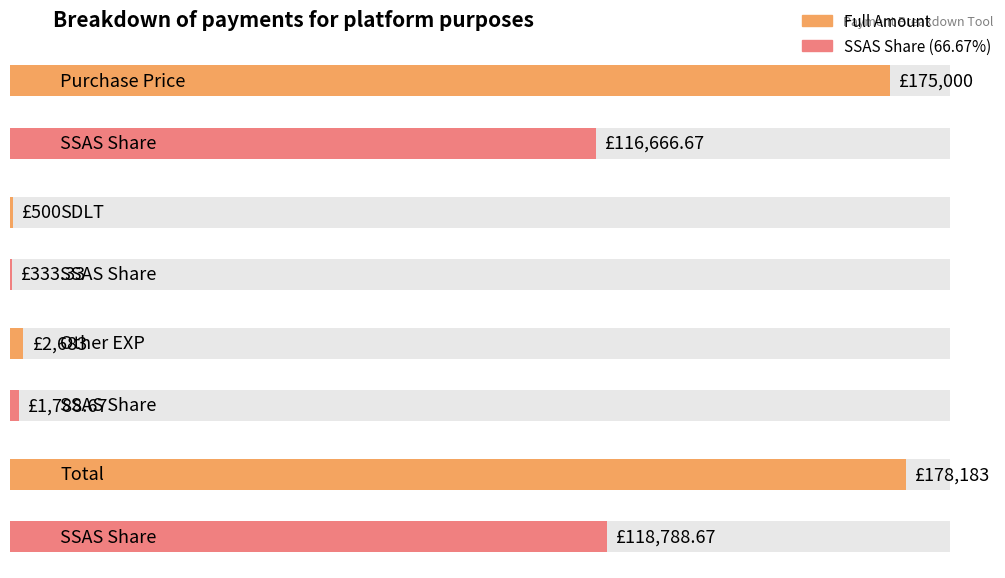

What is the ratio of the value at Purchase Price to the value at Total?

1.0